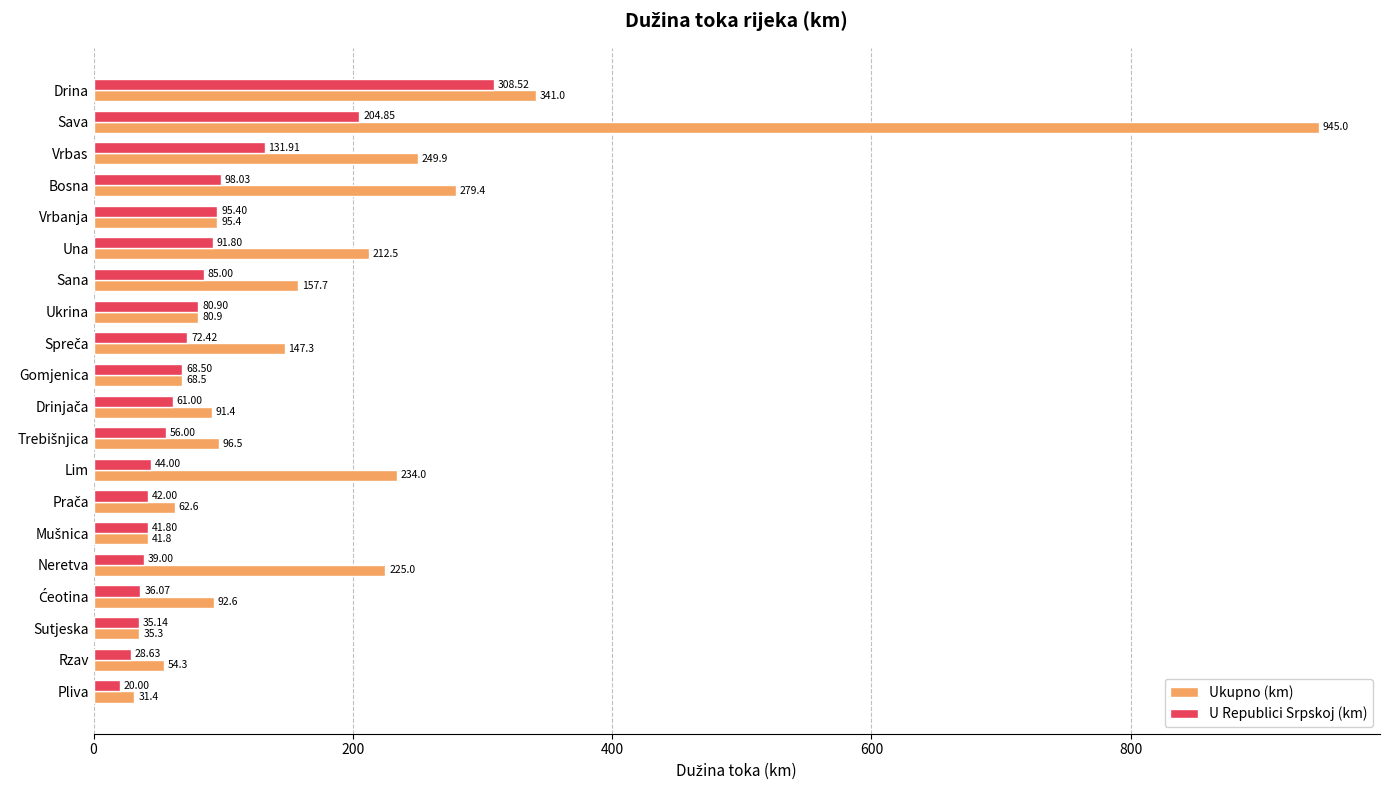

What is the difference between the maximum and minimum values in the U Republici Srpskoj (km) series?

288.5